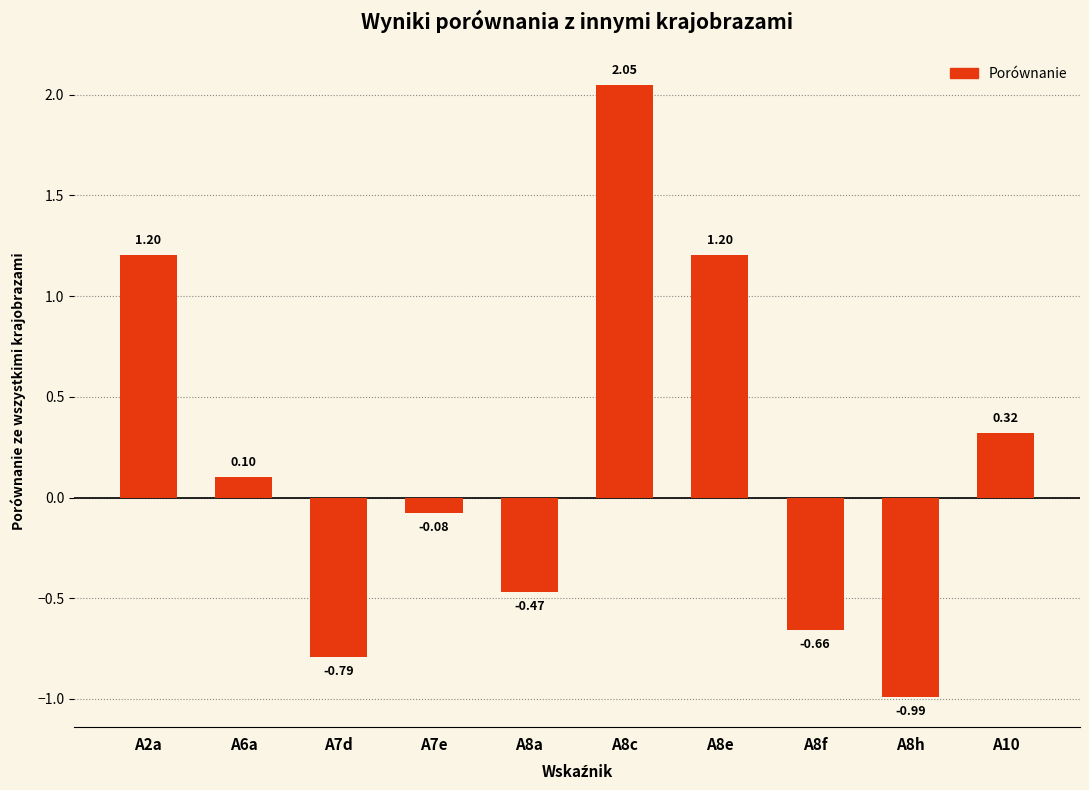

How many values exceed 0?

5